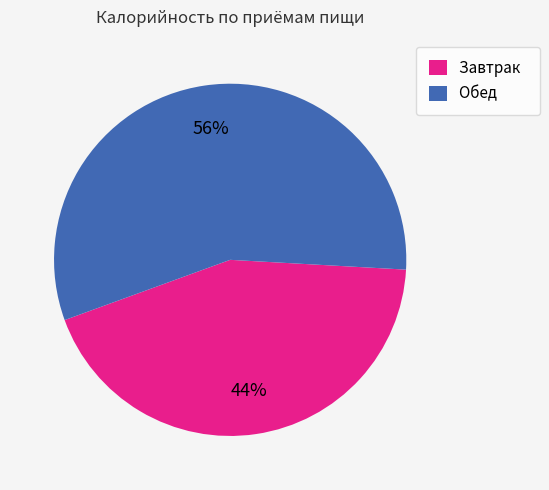

Does any single category account for the majority?

Yes